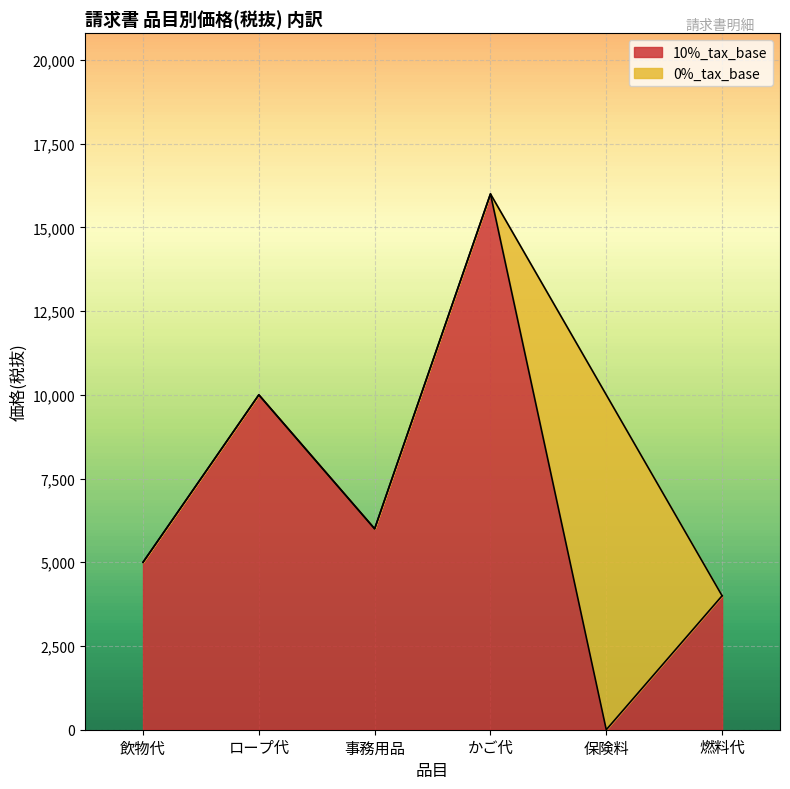

What position from the left is 事務用品?

3